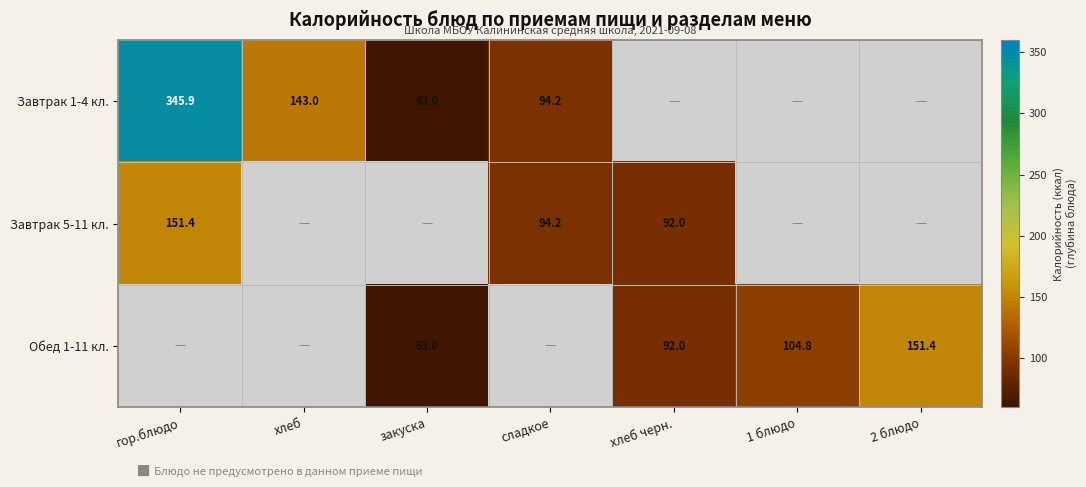

The value of Завтрак 1-4 кл. at закуска is 63.0. True or false?

True